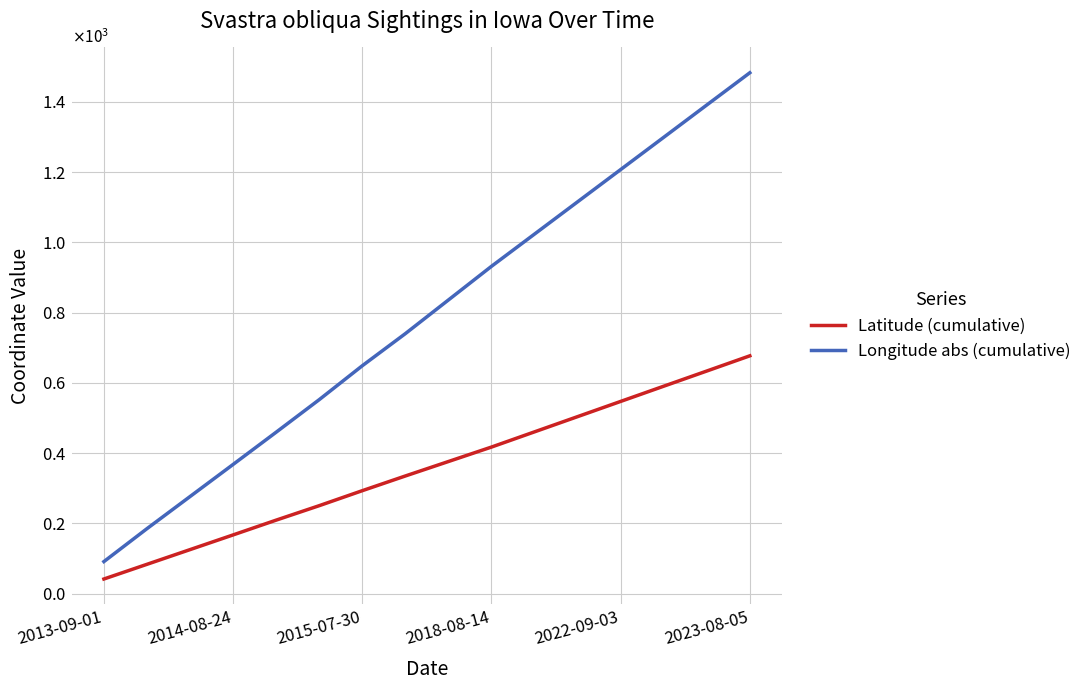

True or false: Longitude abs (cumulative) and Latitude (cumulative) intersect in this chart.

False